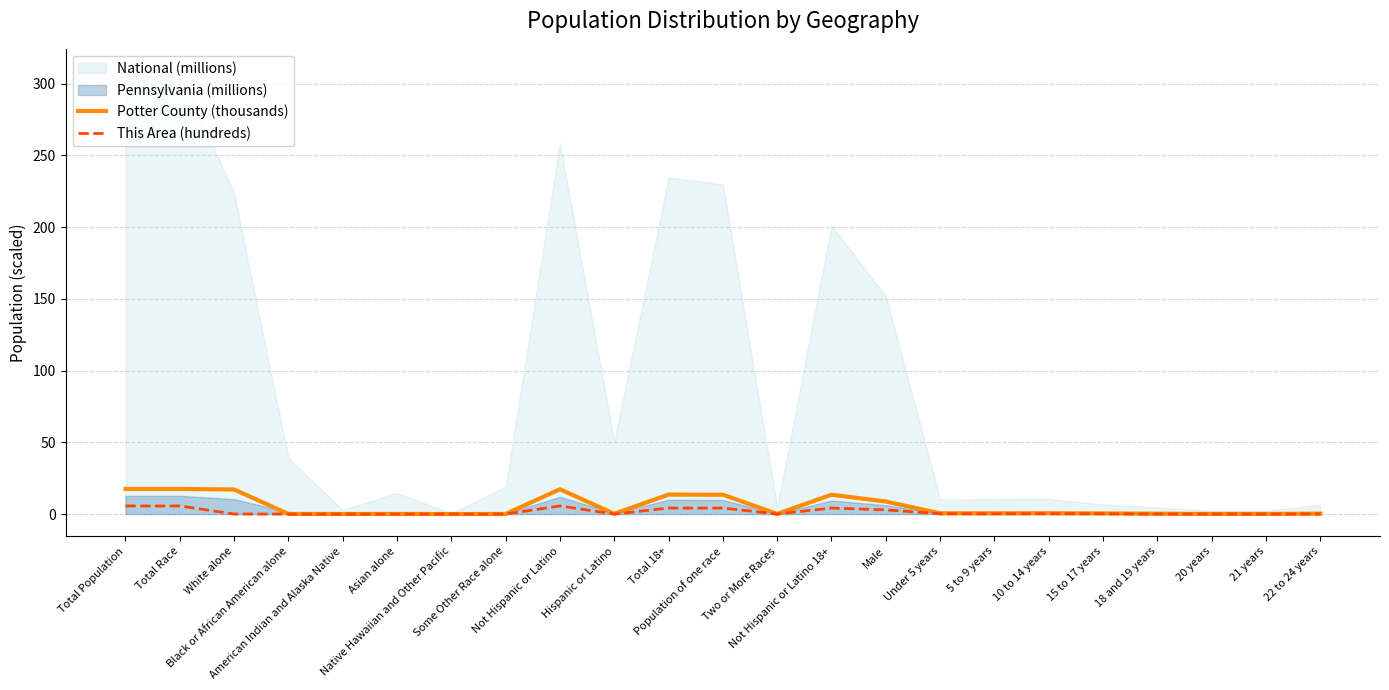

What is the highest value of the Potter County (thousands) series?

17.5